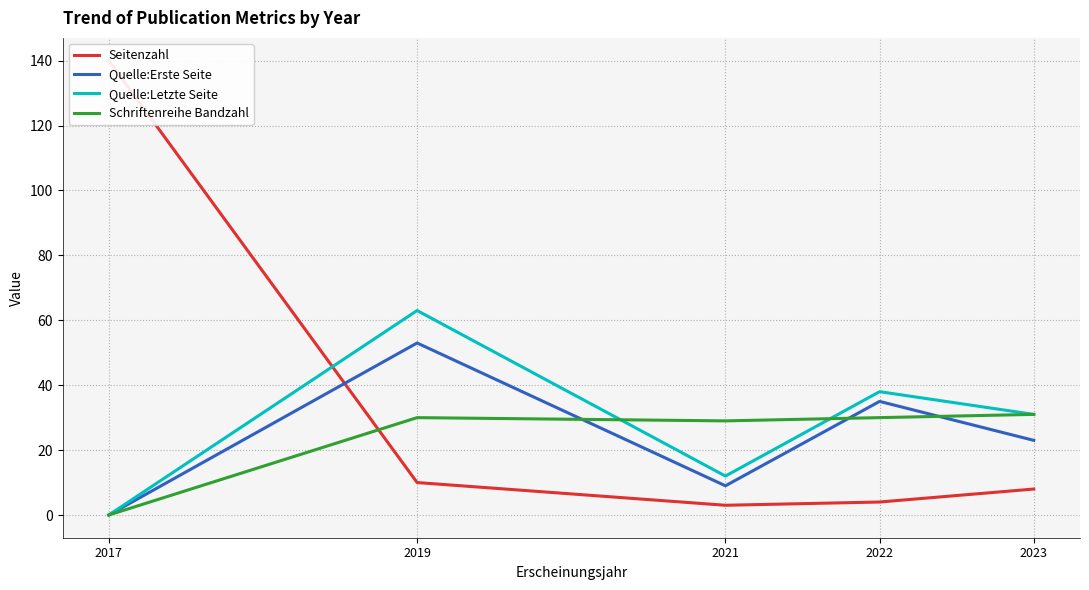

What is the sum of the Quelle:Letzte Seite values at 2021 and 2019?

75